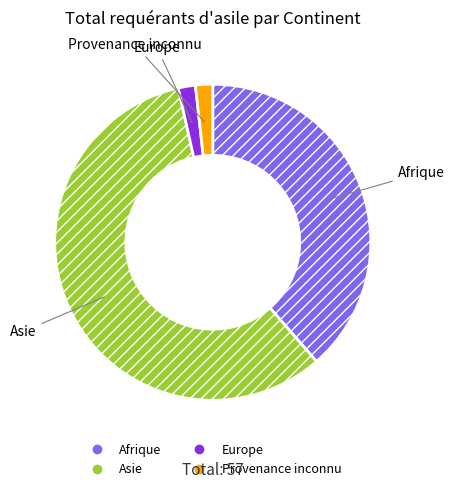

Do Asie and Europe together represent more than half of the pie?

Yes